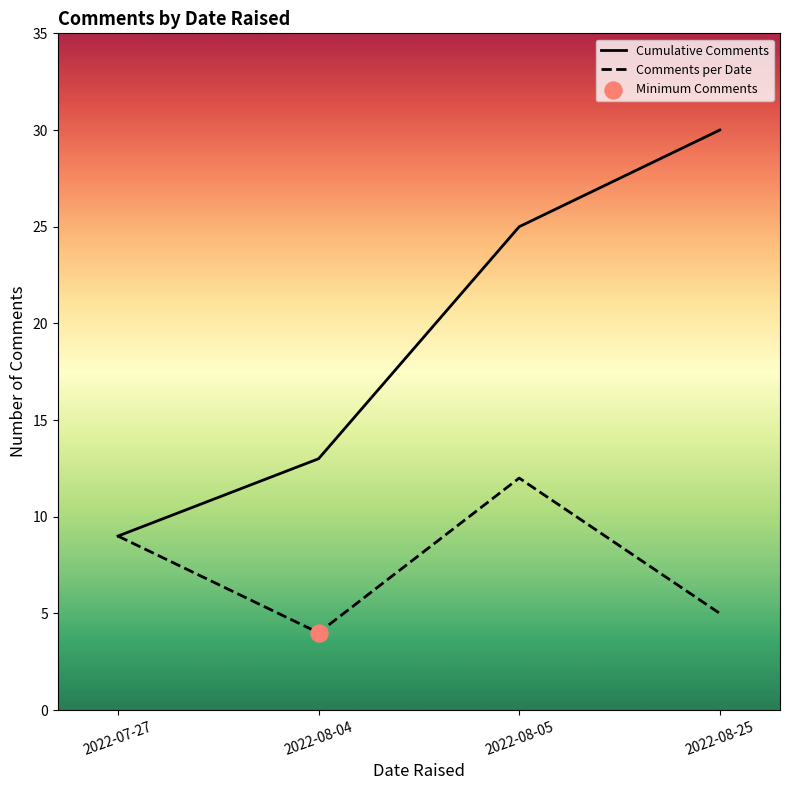

At how many categories does at least one series exceed 27?

1